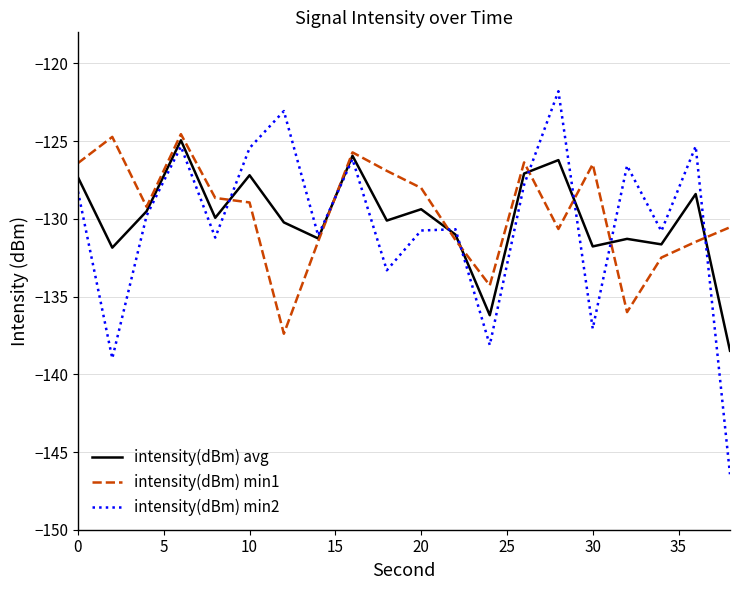

How many lines are shown in the chart?

3